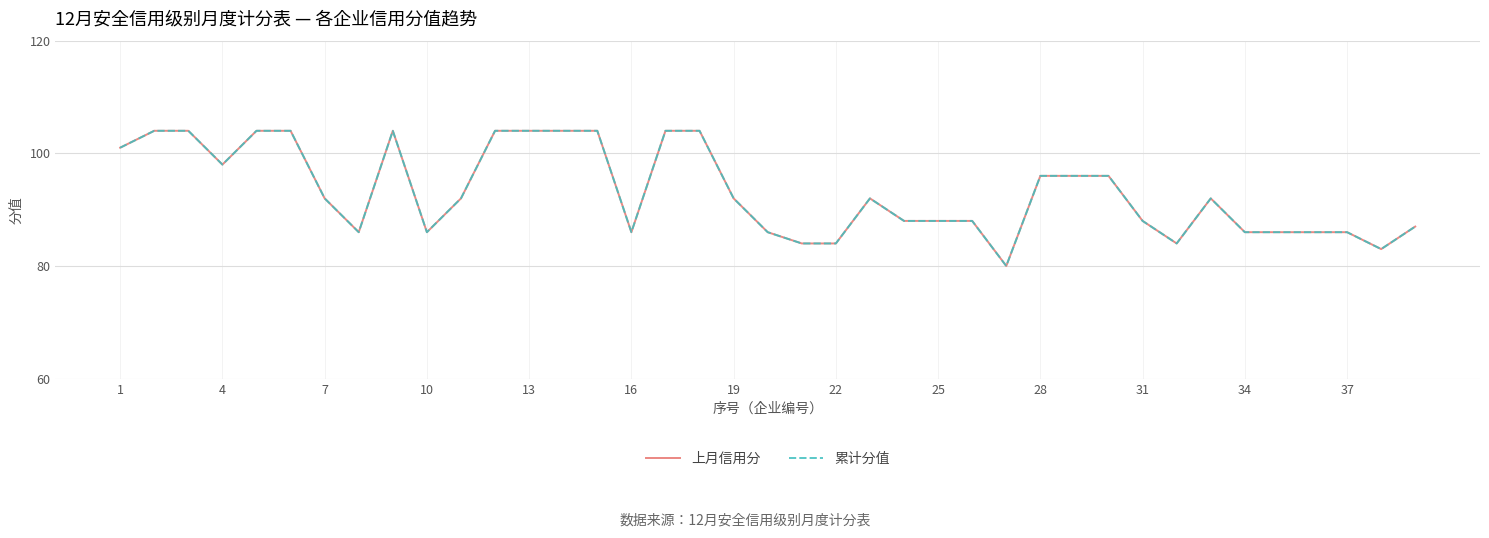

Does the chart have visible grid lines?

Yes